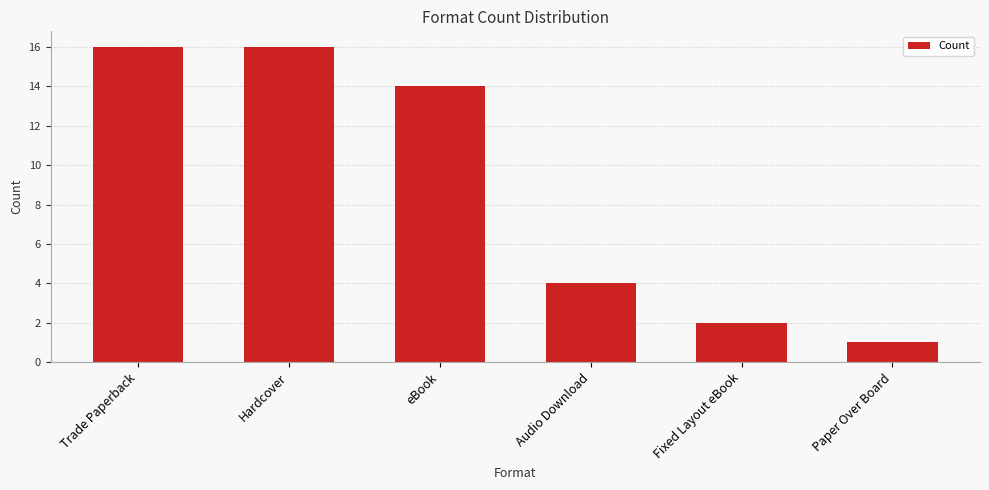

Does the chart contain any negative values?

No